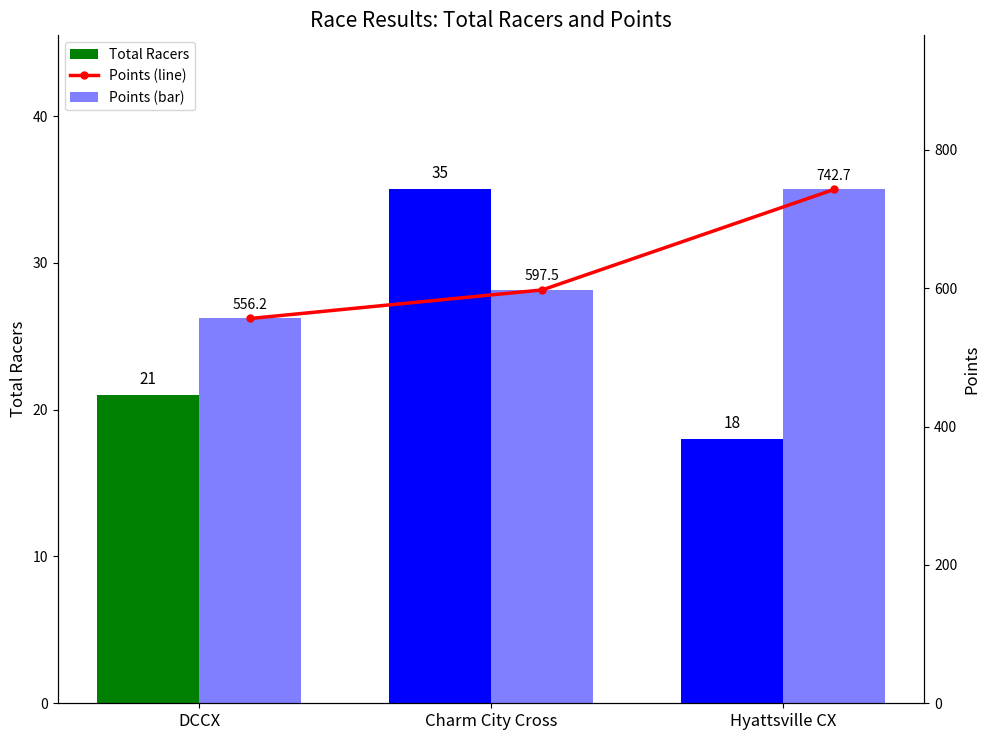

Where is Total Racers nearest to the value 26?

DCCX